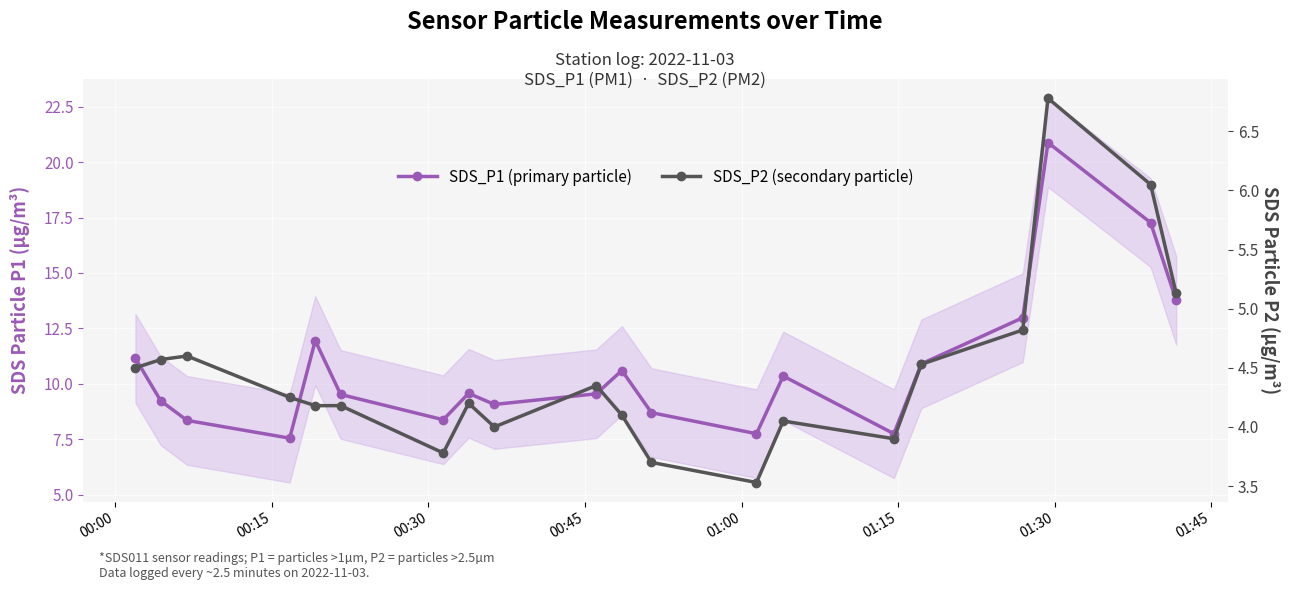

How many interior local valleys does the SDS_P2 (secondary particle) series have?

4